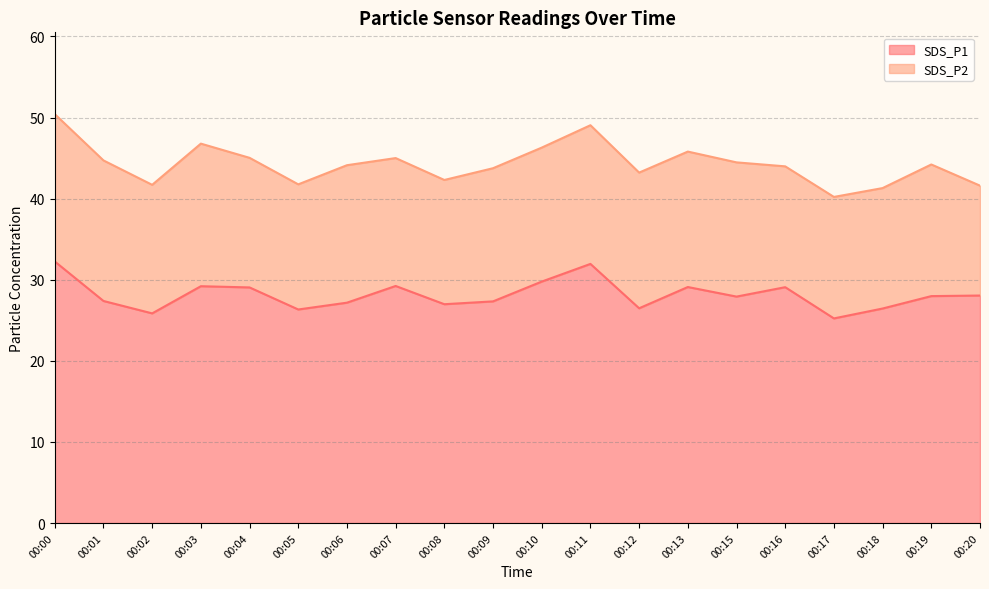

Reading right to left, what are all the values shown in this chart?

00:20=28.1	00:19=28.0	00:18=26.4	00:17=25.2	00:16=29.1	00:15=27.9	00:13=29.1	00:12=26.5	00:11=31.9	00:10=29.8	00:09=27.3	00:08=27.0	00:07=29.2	00:06=27.2	00:05=26.3	00:04=29.1	00:03=29.2	00:02=25.9	00:01=27.4	00:00=32.2